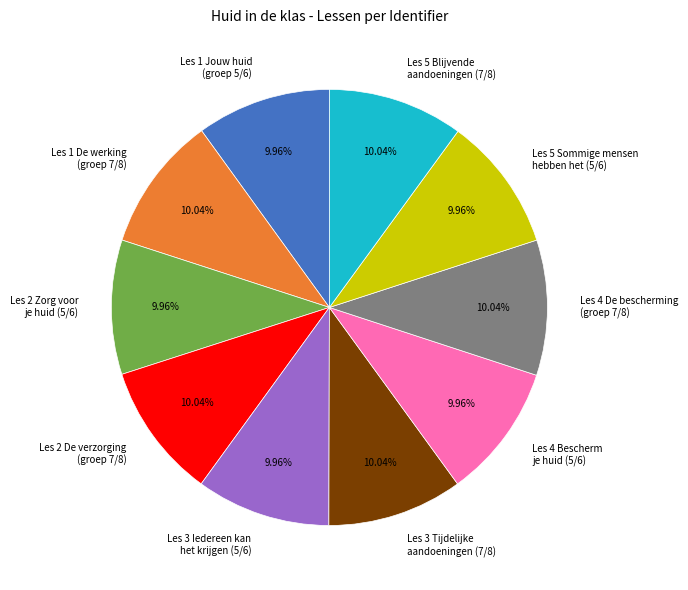

Do Les 4 De bescherming (groep 7/8) and Les 2 Zorg voor je huid (5/6) together represent more than half of the pie?

No